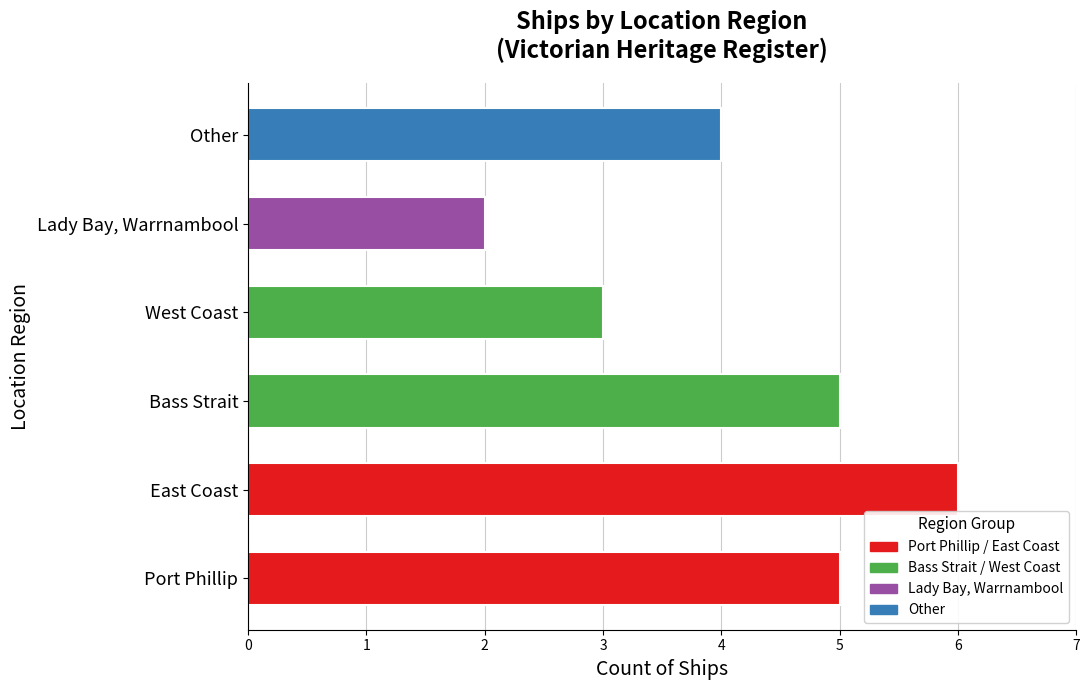

What is the difference between the maximum and second lowest values?

3